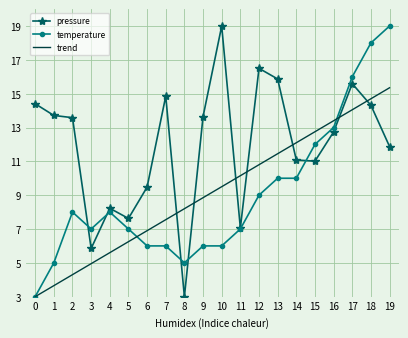

Rank the series at 19 from lowest to highest value.

pressure, trend, temperature